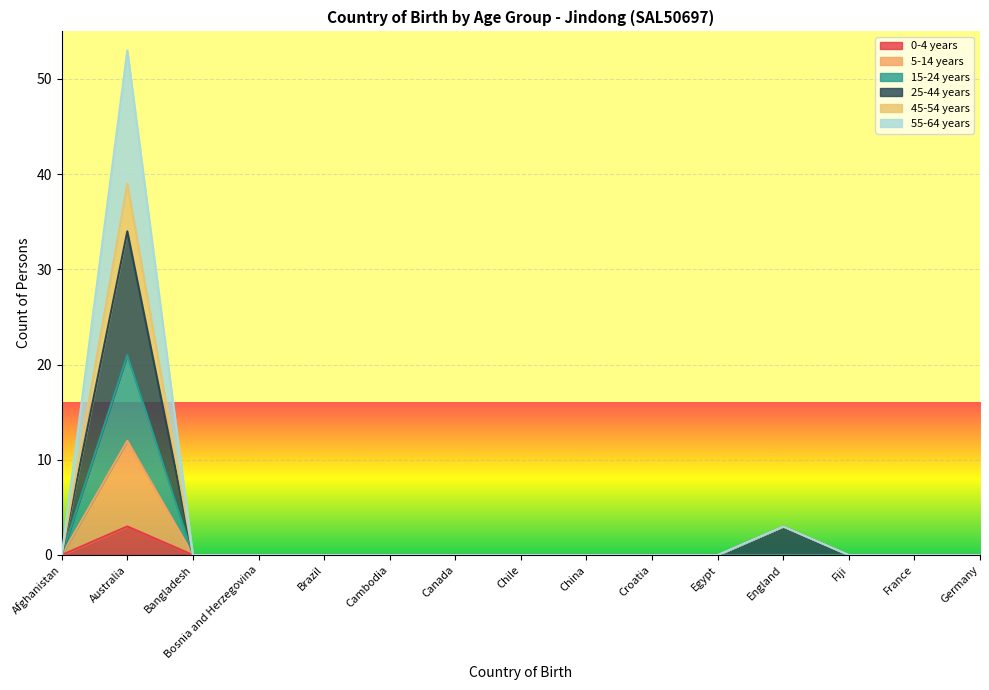

How many categories are shown in the chart?

15